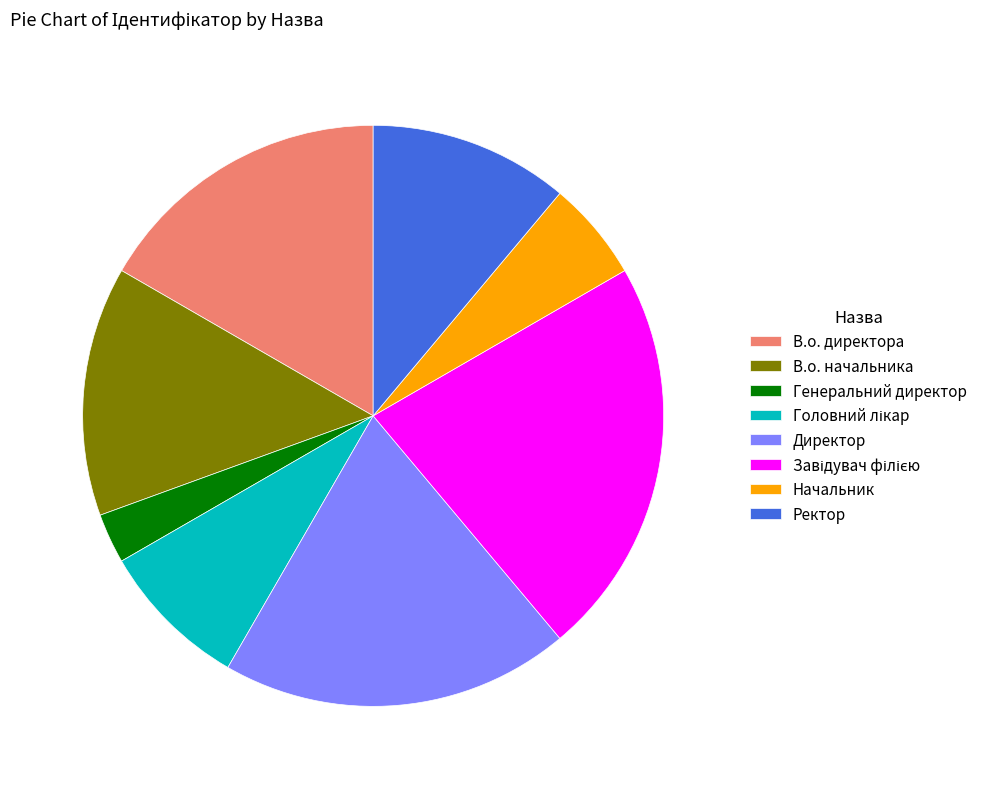

Does Ректор represent more than half of the total?

No